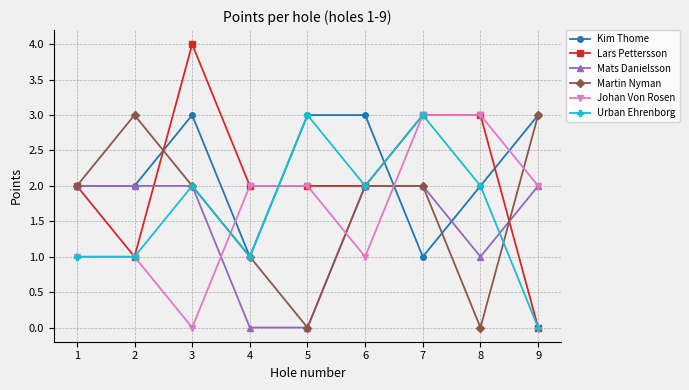

Which series has the largest range (max minus min)?

Lars Pettersson